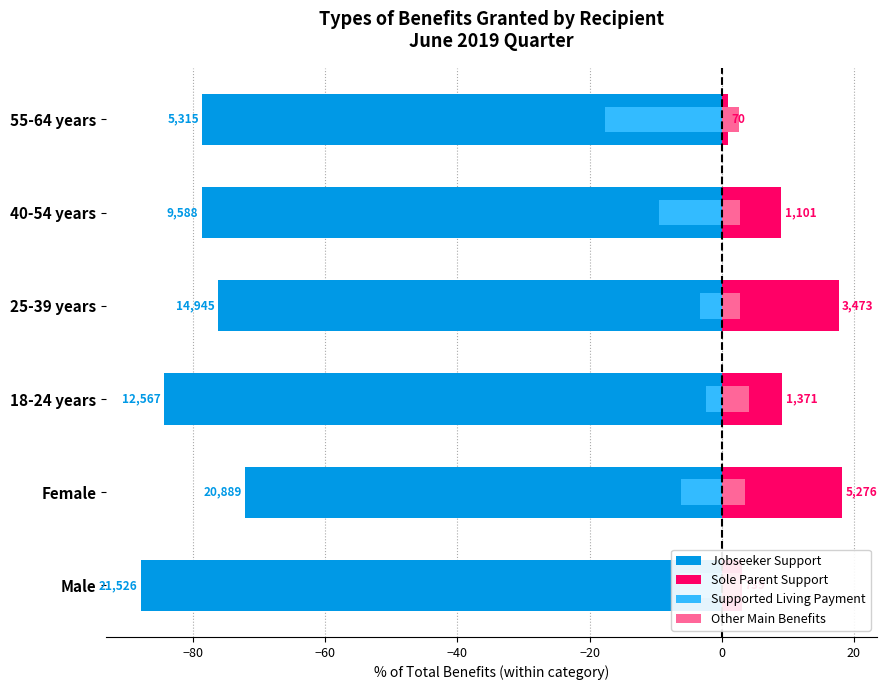

What is the difference between the maximum and minimum values in the Supported Living Payment series?

15.3